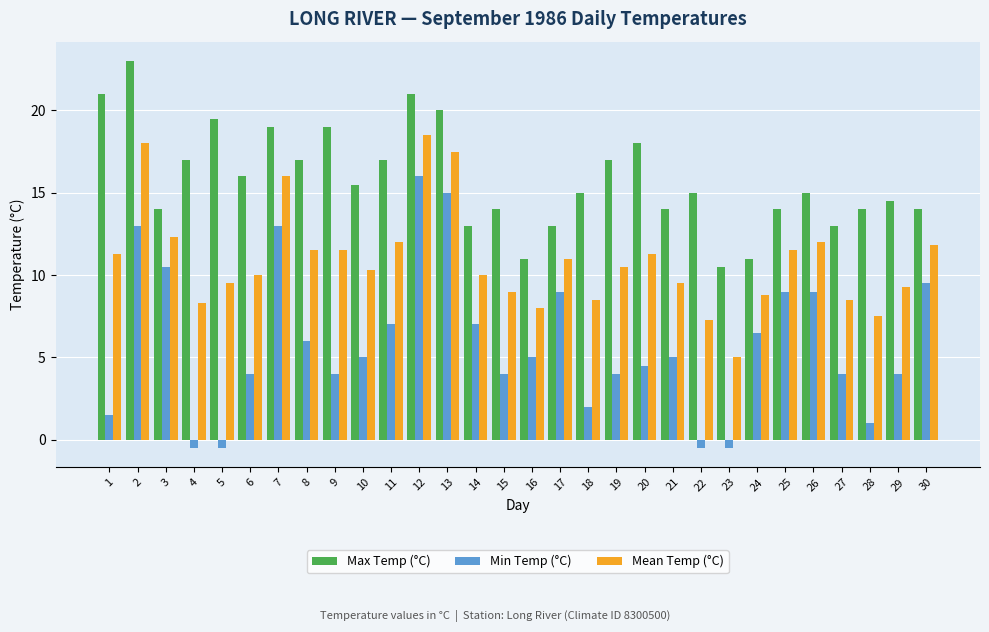

Reading left to right, extract all data points from this chart.

Max Temp (°C): 1=21.0	2=23.0	3=14.0	4=17.0	5=19.5	6=16.0	7=19.0	8=17.0	9=19.0	10=15.5	11=17.0	12=21.0	13=20.0	14=13.0	15=14.0	16=11.0	17=13.0	18=15.0	19=17.0	20=18.0	21=14.0	22=15.0	23=10.5	24=11.0	25=14.0	26=15.0	27=13.0	28=14.0	29=14.5	30=14.0
Min Temp (°C): 1=1.5	2=13.0	3=10.5	4=-0.5	5=-0.5	6=4.0	7=13.0	8=6.0	9=4.0	10=5.0	11=7.0	12=16.0	13=15.0	14=7.0	15=4.0	16=5.0	17=9.0	18=2.0	19=4.0	20=4.5	21=5.0	22=-0.5	23=-0.5	24=6.5	25=9.0	26=9.0	27=4.0	28=1.0	29=4.0	30=9.5
Mean Temp (°C): 1=11.3	2=18.0	3=12.3	4=8.3	5=9.5	6=10.0	7=16.0	8=11.5	9=11.5	10=10.3	11=12.0	12=18.5	13=17.5	14=10.0	15=9.0	16=8.0	17=11.0	18=8.5	19=10.5	20=11.3	21=9.5	22=7.3	23=5.0	24=8.8	25=11.5	26=12.0	27=8.5	28=7.5	29=9.3	30=11.8